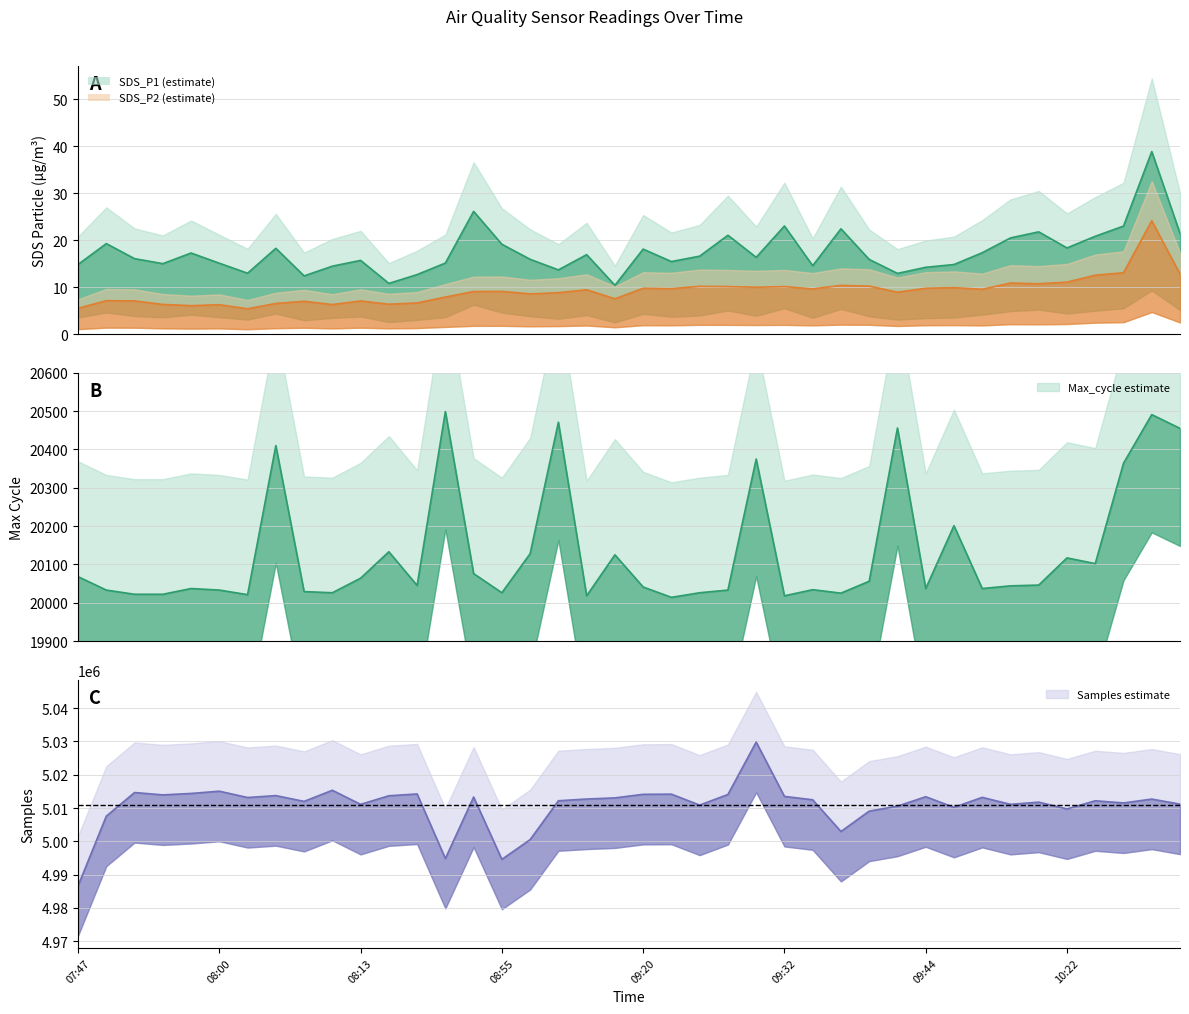

At 09:32, list the series in order from smallest to largest.

SDS_P2, SDS_P1, Max_cycle, Samples